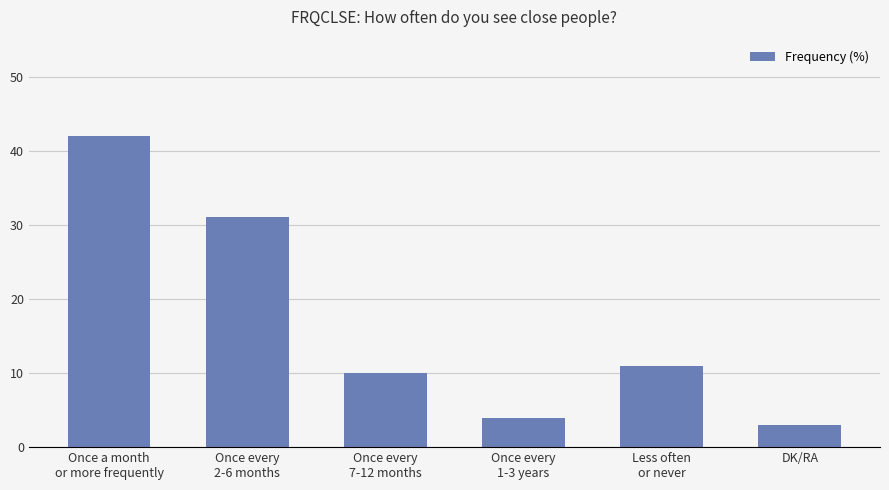

Is it true that the value at DK/RA is 3?

True